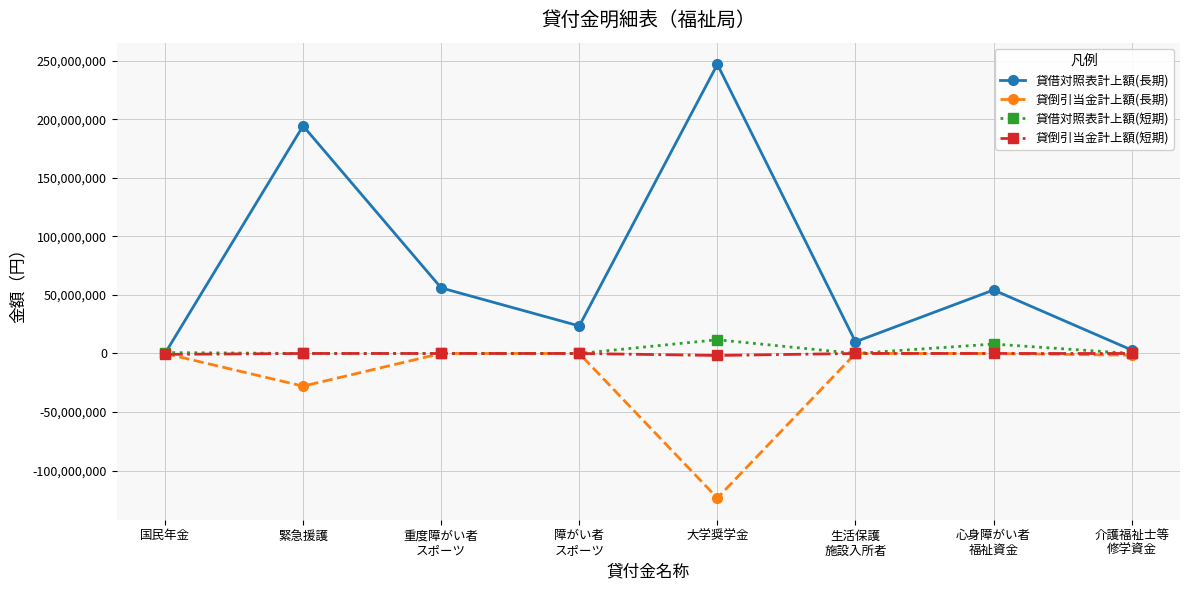

What is the lowest value of the 貸倒引当金計上額(短期) series?

-1698933